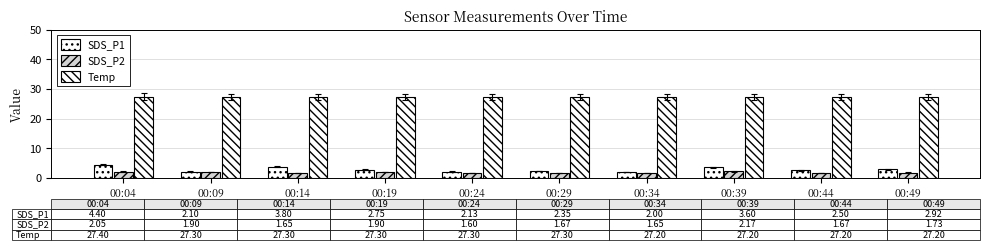

How many series are shown in this chart?

3